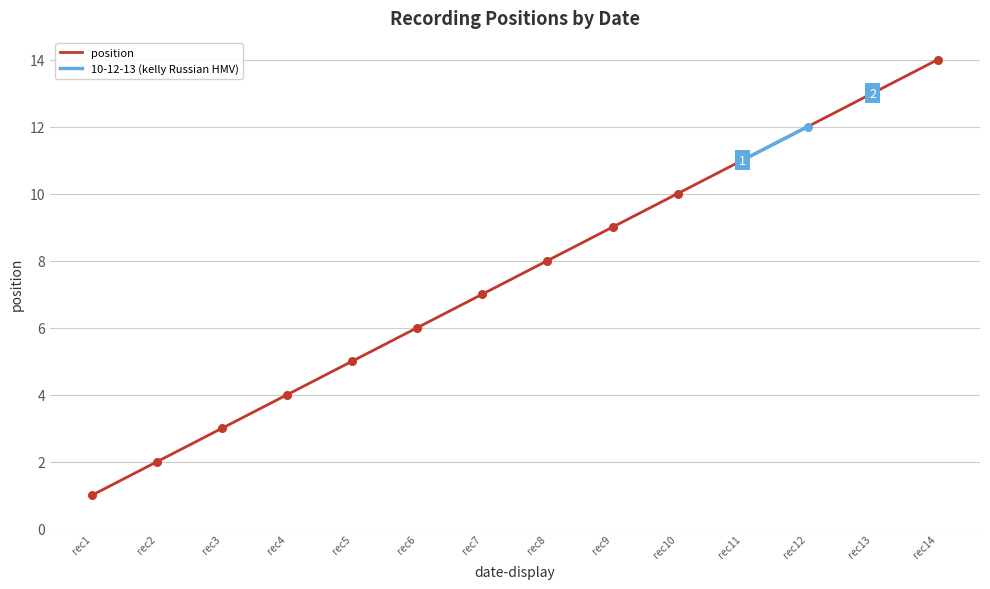

The value of position at rec11 is 11. True or false?

True